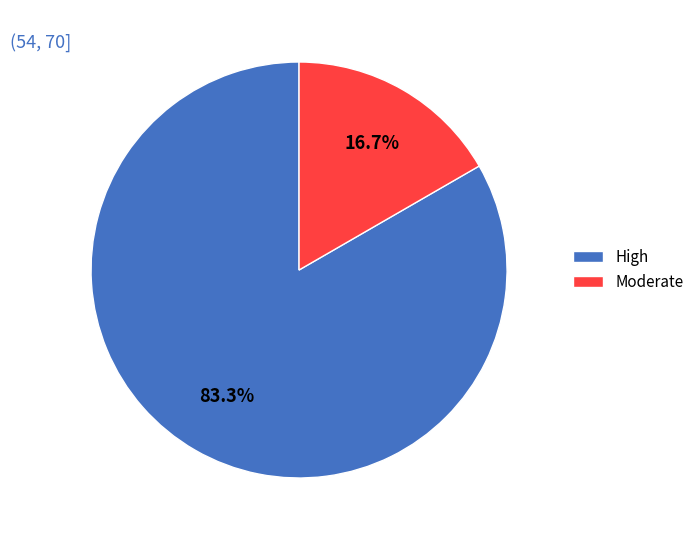

To the nearest percent, what is the average slice percentage?

50%